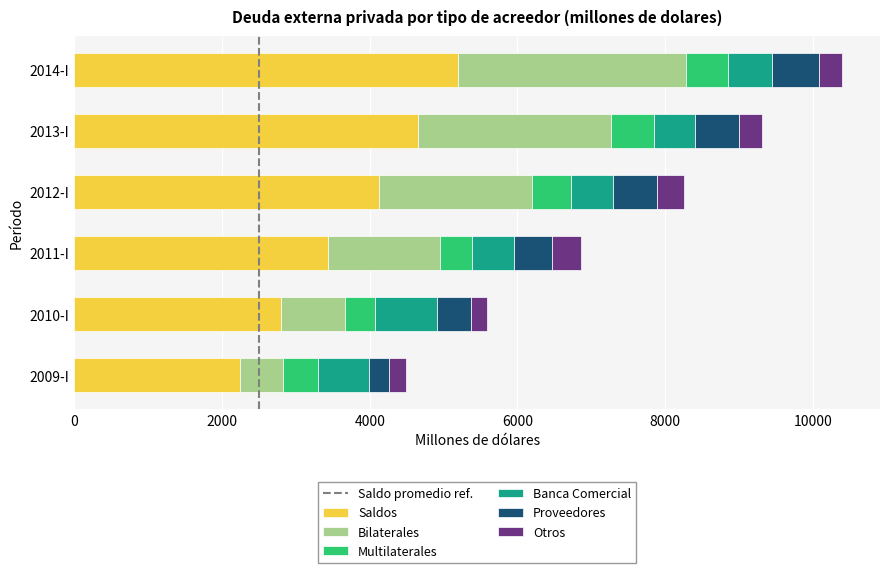

What is the highest value of the Saldos series?

5193.8